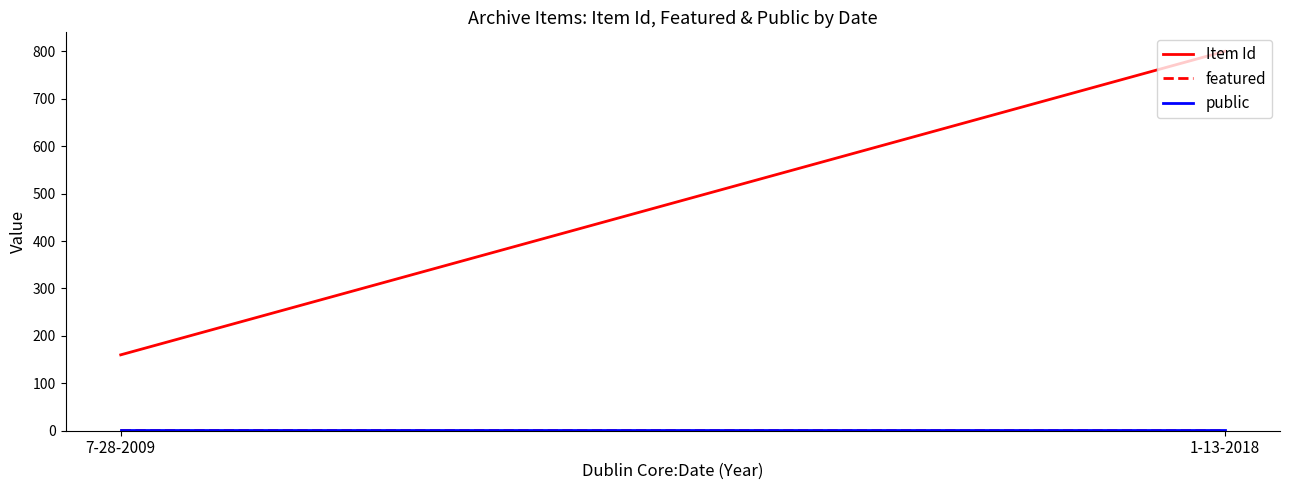

How many lines are shown in the chart?

3